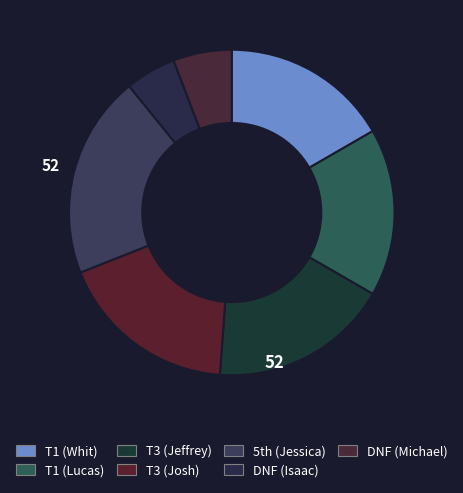

Rank the categories by value from highest to lowest.

Jessica Adams (5), Jeffrey M (T3), Josh Laughlin (T3), Whit Storey (T1), Lucashiner (T1), Michael Melendrez (DNF), Isaac Colby (DNF)